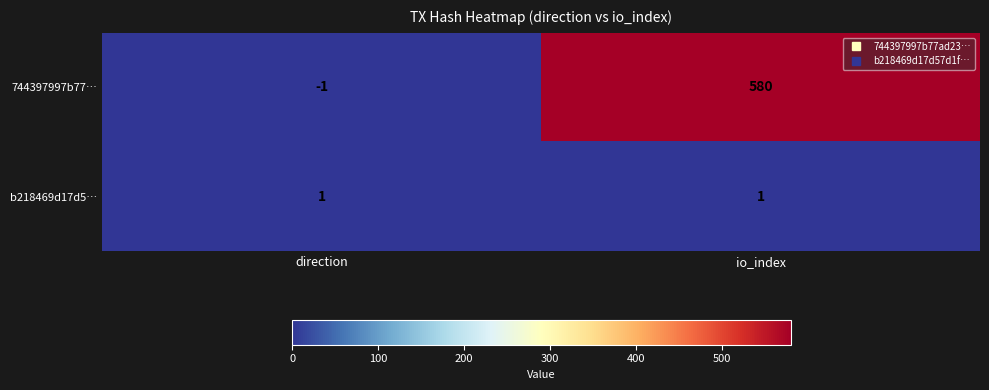

Which label corresponds to the largest value in the chart?

io_index